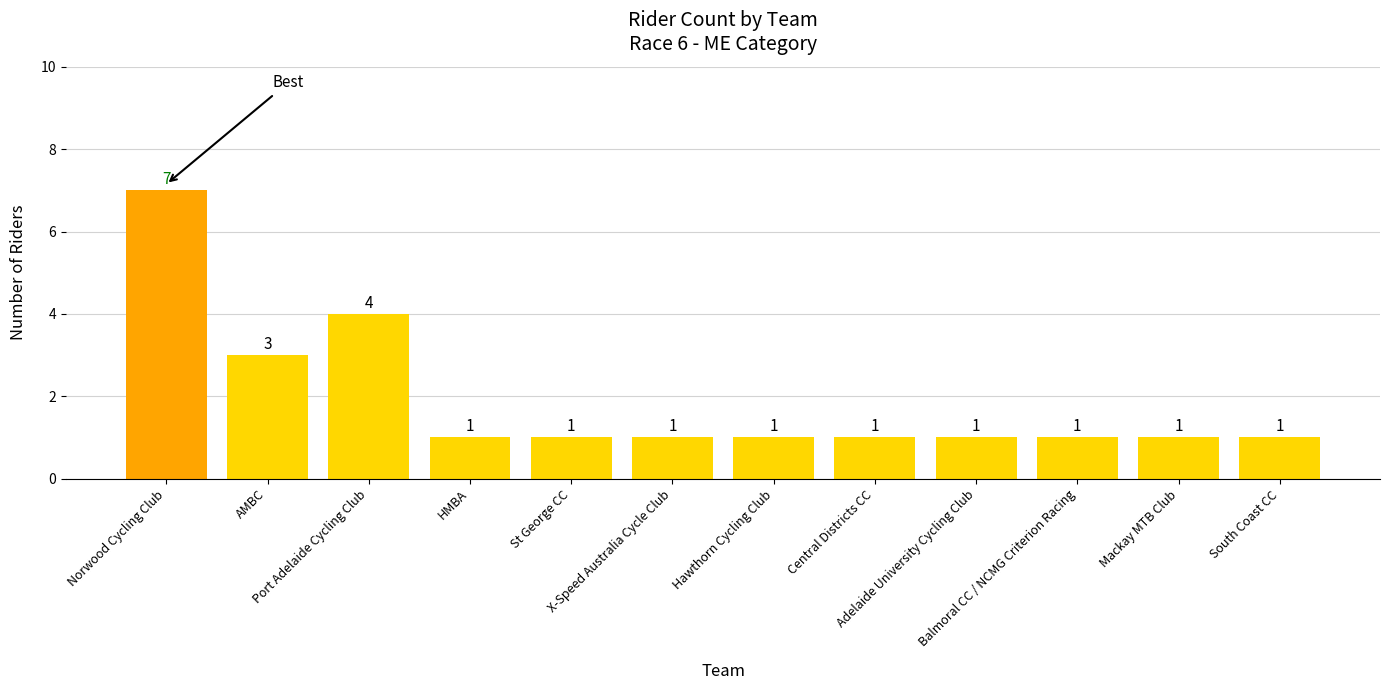

What is the value of the 1st bar from the left?

7